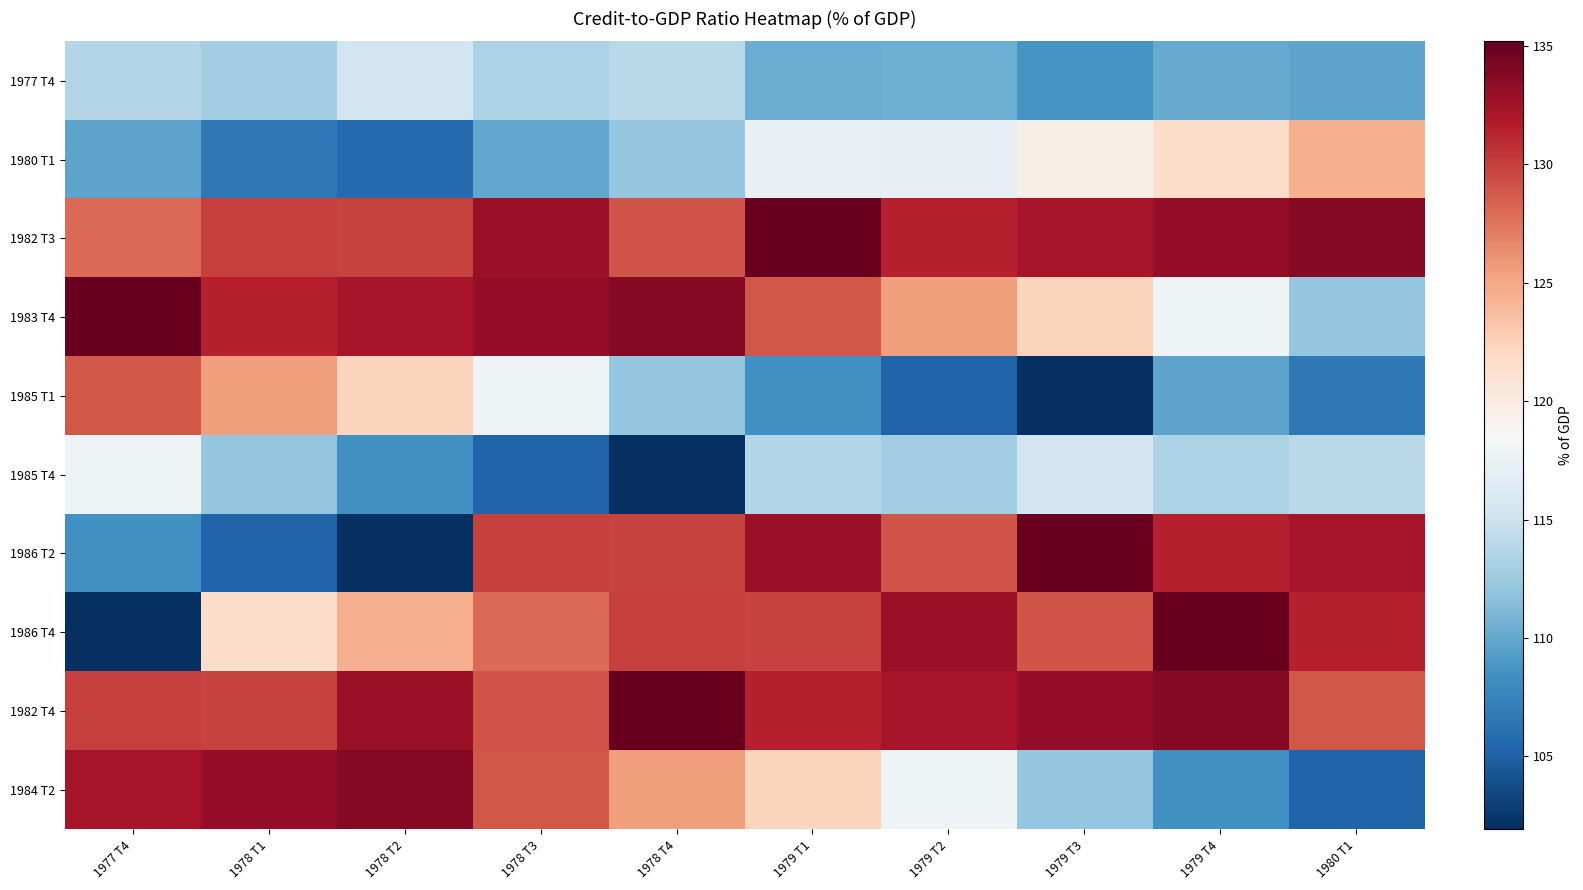

At how many categories does at least one series exceed 107?

10